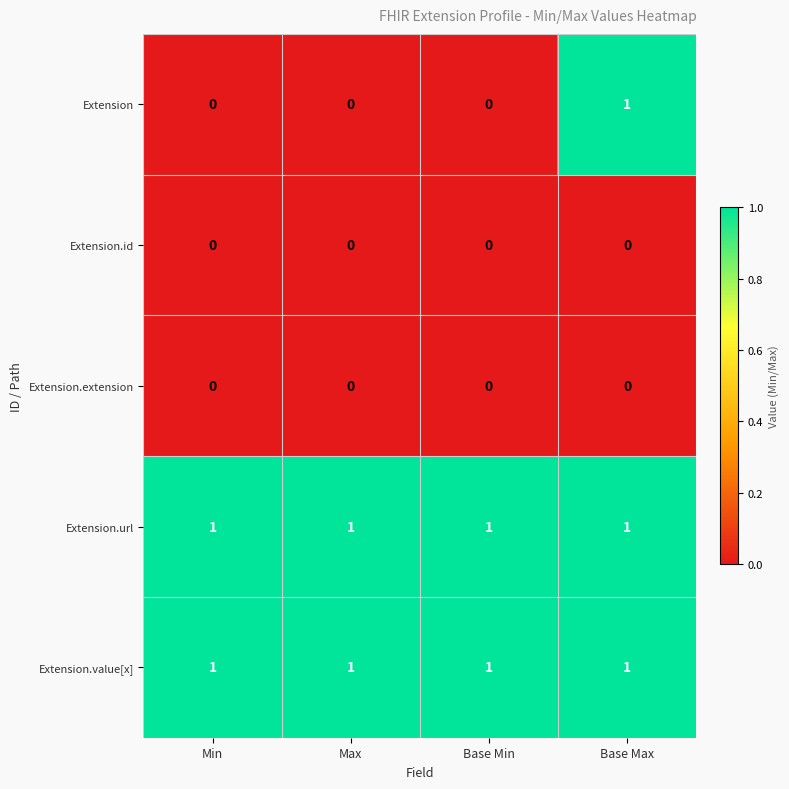

What is the total value across all series at Base Max?

3